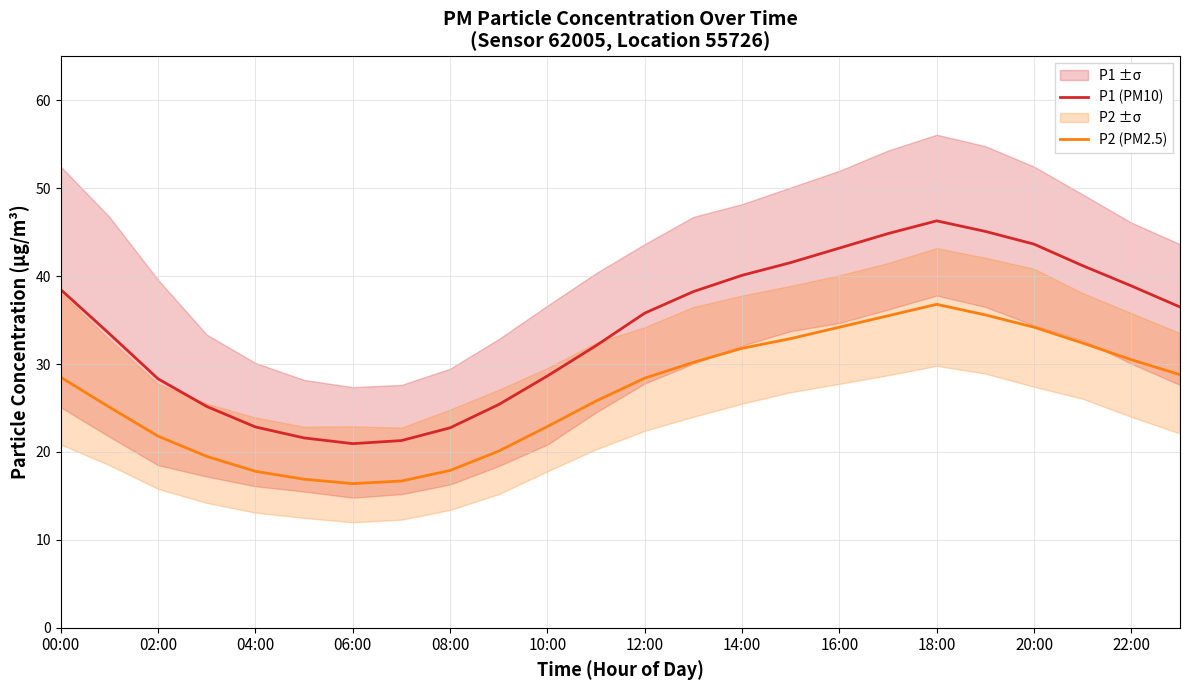

Where does the P1 (PM10) series first go above 36?

00:00